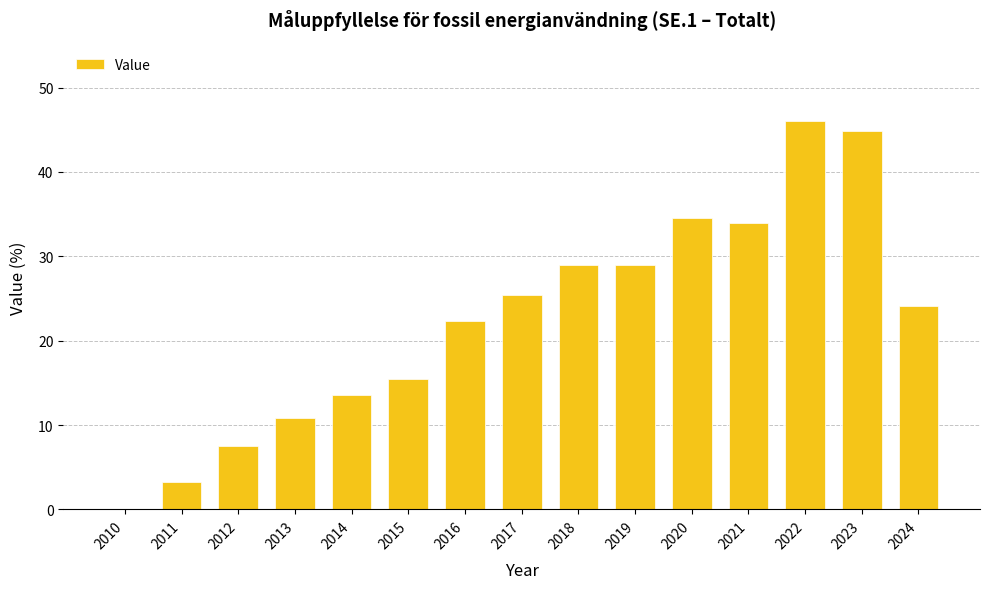

True or false: the data shows 7.5 at 2012.

True